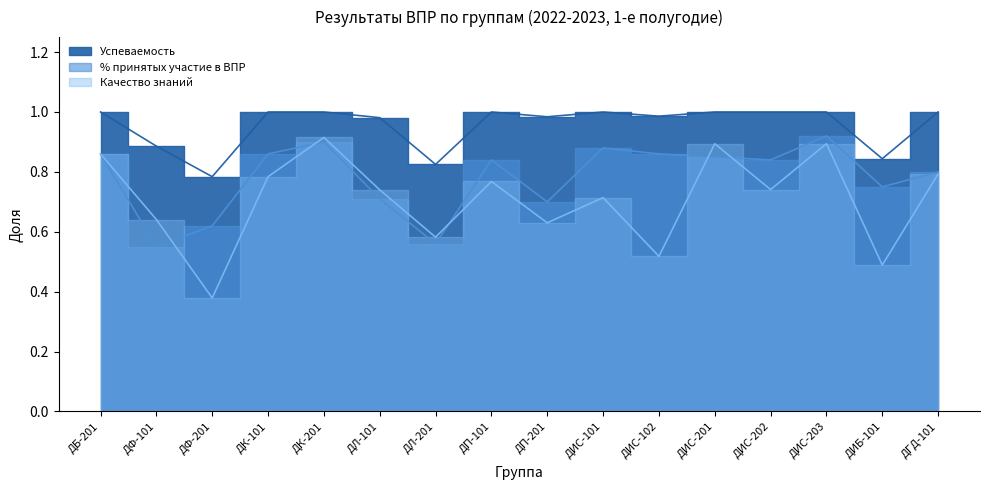

Reading left to right, what are all the values shown in this chart?

Успеваемость: ДБ-201=1.0	ДФ-101=0.9	ДФ-201=0.8	ДК-101=1.0	ДК-201=1.0	ДЛ-101=1.0	ДЛ-201=0.8	ДП-101=1.0	ДП-201=1.0	ДИС-101=1.0	ДИС-102=1.0	ДИС-201=1.0	ДИС-202=1.0	ДИС-203=1.0	ДИБ-101=0.8	ДГД-101=1.0
% принятых участие в ВПР: ДБ-201=0.9	ДФ-101=0.6	ДФ-201=0.6	ДК-101=0.9	ДК-201=0.9	ДЛ-101=0.7	ДЛ-201=0.6	ДП-101=0.8	ДП-201=0.7	ДИС-101=0.9	ДИС-102=0.9	ДИС-201=0.8	ДИС-202=0.8	ДИС-203=0.9	ДИБ-101=0.8	ДГД-101=0.8
Качество знаний: ДБ-201=0.9	ДФ-101=0.6	ДФ-201=0.4	ДК-101=0.8	ДК-201=0.9	ДЛ-101=0.7	ДЛ-201=0.6	ДП-101=0.8	ДП-201=0.6	ДИС-101=0.7	ДИС-102=0.5	ДИС-201=0.9	ДИС-202=0.7	ДИС-203=0.9	ДИБ-101=0.5	ДГД-101=0.8